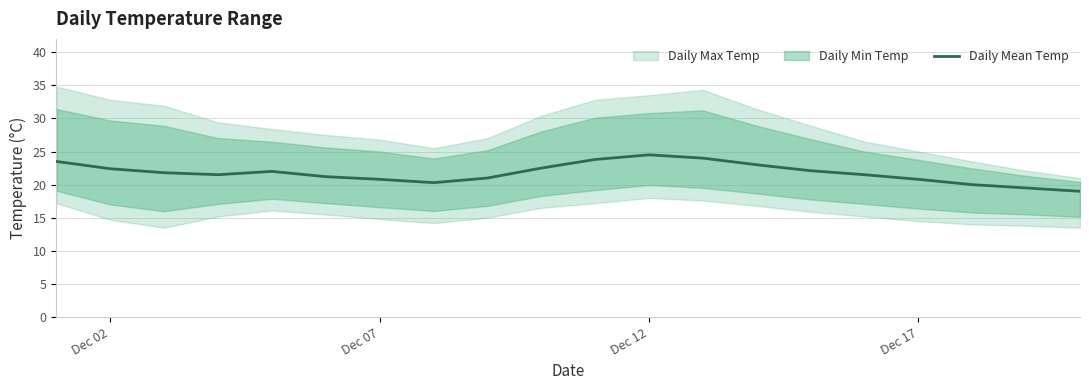

What is the minimum value for Daily Mean Temp?

19.0